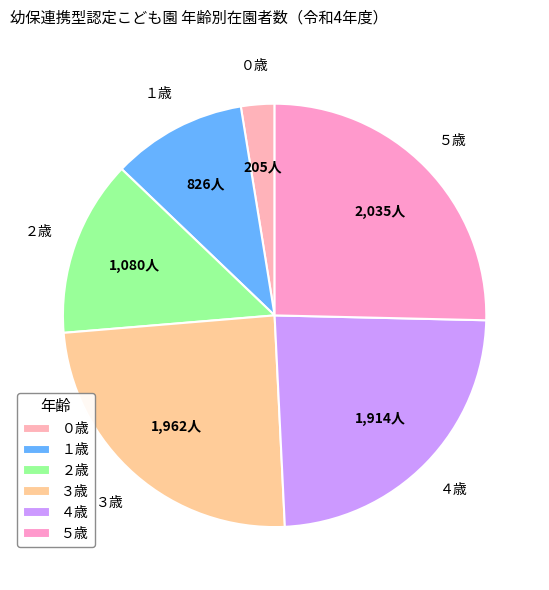

Combined, do ０歳 and ４歳 account for over 50%?

No